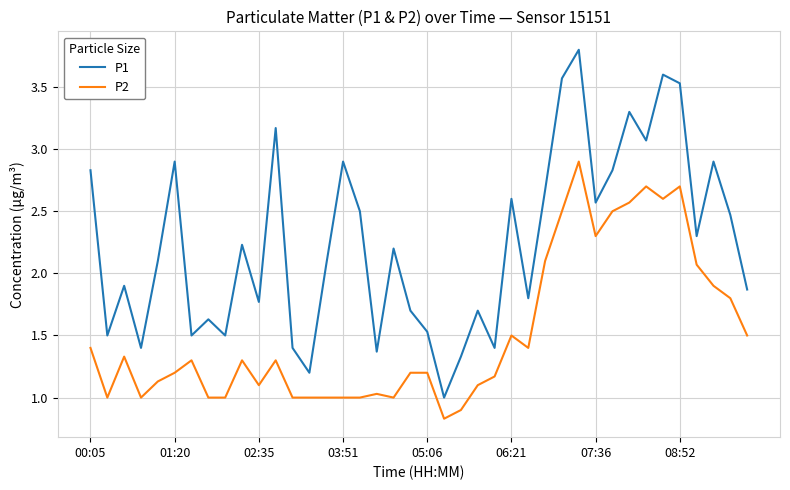

How many lines are shown in the chart?

2